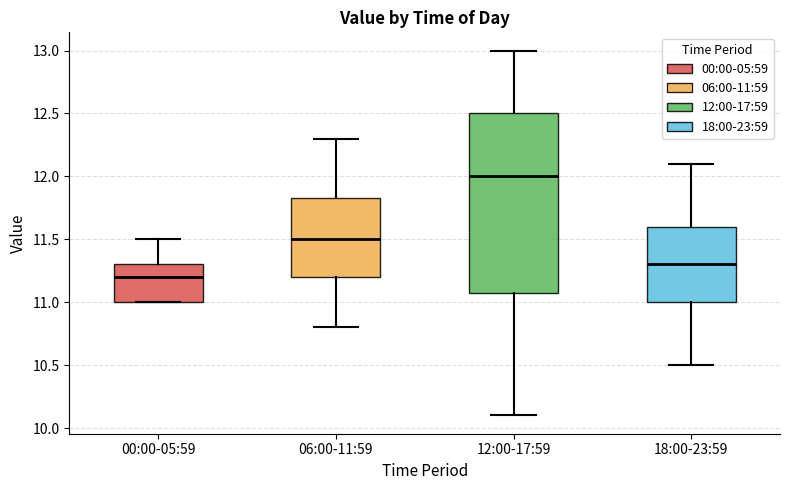

Reading left to right, read every box against the y-axis: the position of its median line, the range the box covers, and the ends of its whiskers. The values are not printed on the chart, so give them approximately, as read against the axis.

00:00-05:59: median 11.20, box 11.00 to 11.30, whiskers 11.00 to 11.50
06:00-11:59: median 11.50, box 11.20 to 11.85, whiskers 10.80 to 12.30
12:00-17:59: median 12.00, box 11.10 to 12.50, whiskers 10.10 to 13.00
18:00-23:59: median 11.30, box 11.00 to 11.60, whiskers 10.50 to 12.10